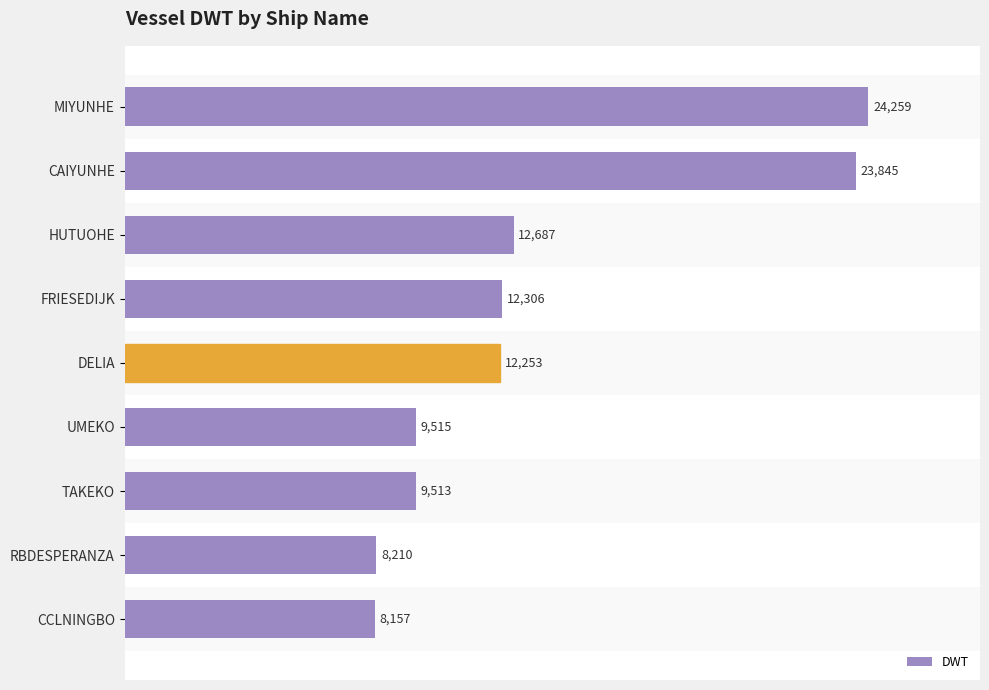

List the labels in order of value, largest first.

MIYUNHE, CAIYUNHE, HUTUOHE, FRIESEDIJK, DELIA, UMEKO, TAKEKO, RBDESPERANZA, CCLNINGBO